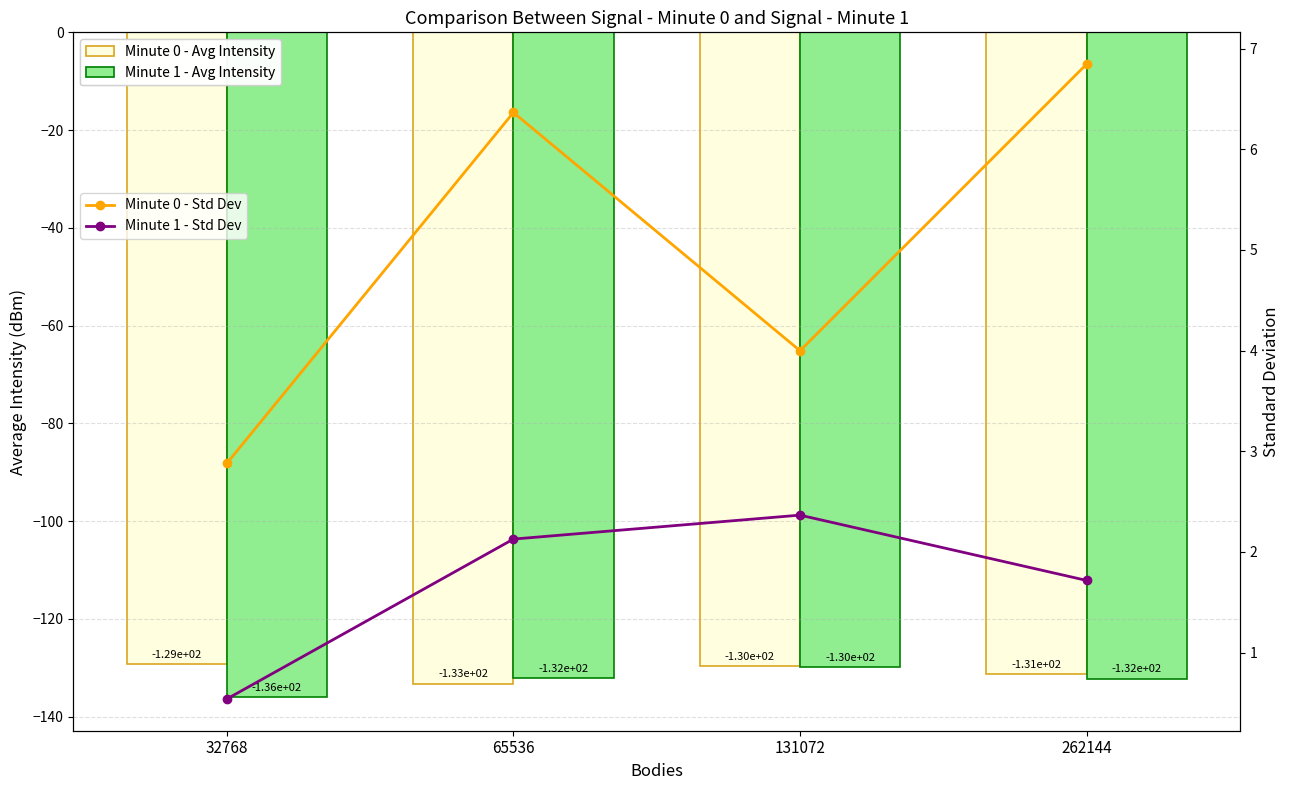

What is the total value across all series at 262144?

-254.8